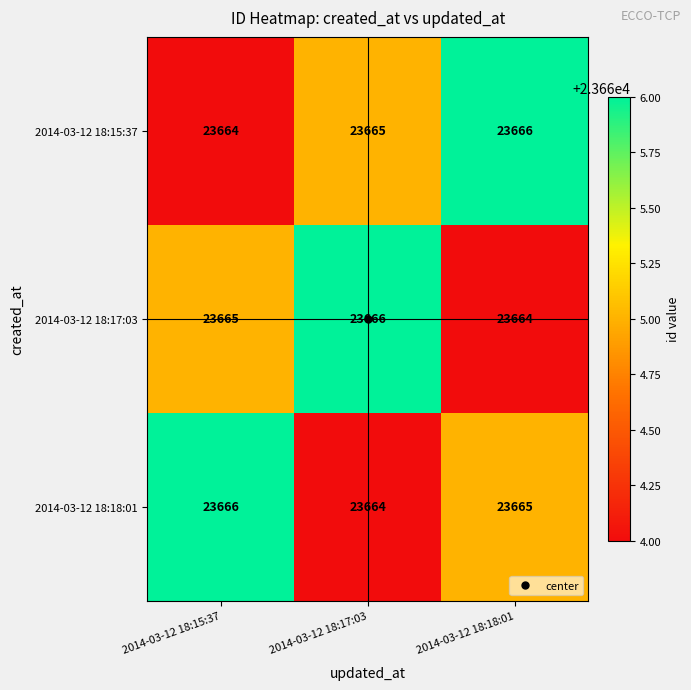

At 2014-03-12 18:15:37, list the series in order from smallest to largest.

2014-03-12 18:15:37, 2014-03-12 18:17:03, 2014-03-12 18:18:01